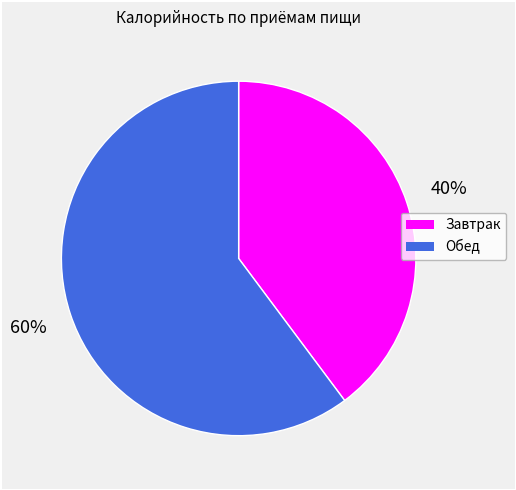

Which has a higher value, Обед or Завтрак?

Обед